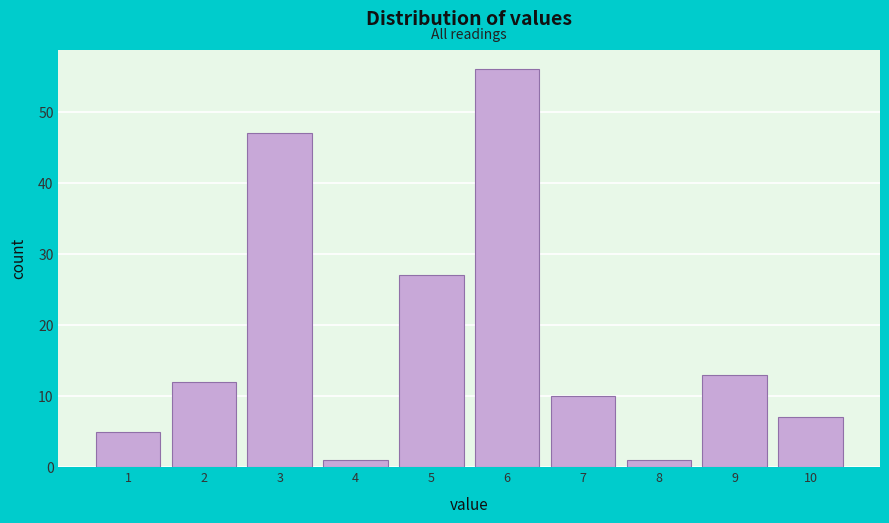

Reading left to right, transcribe this chart: for each bar, give the range it covers on the x-axis and its height. The values are not printed on the chart, so give them approximately, as read against the axis.

0.5 to 1.5: 5
1.5 to 2.5: 12
2.5 to 3.5: 47
3.5 to 4.5: 1
4.5 to 5.5: 27
5.5 to 6.5: 56
6.5 to 7.5: 10
7.5 to 8.5: 1
8.5 to 9.5: 13
9.5 to 10.5: 7